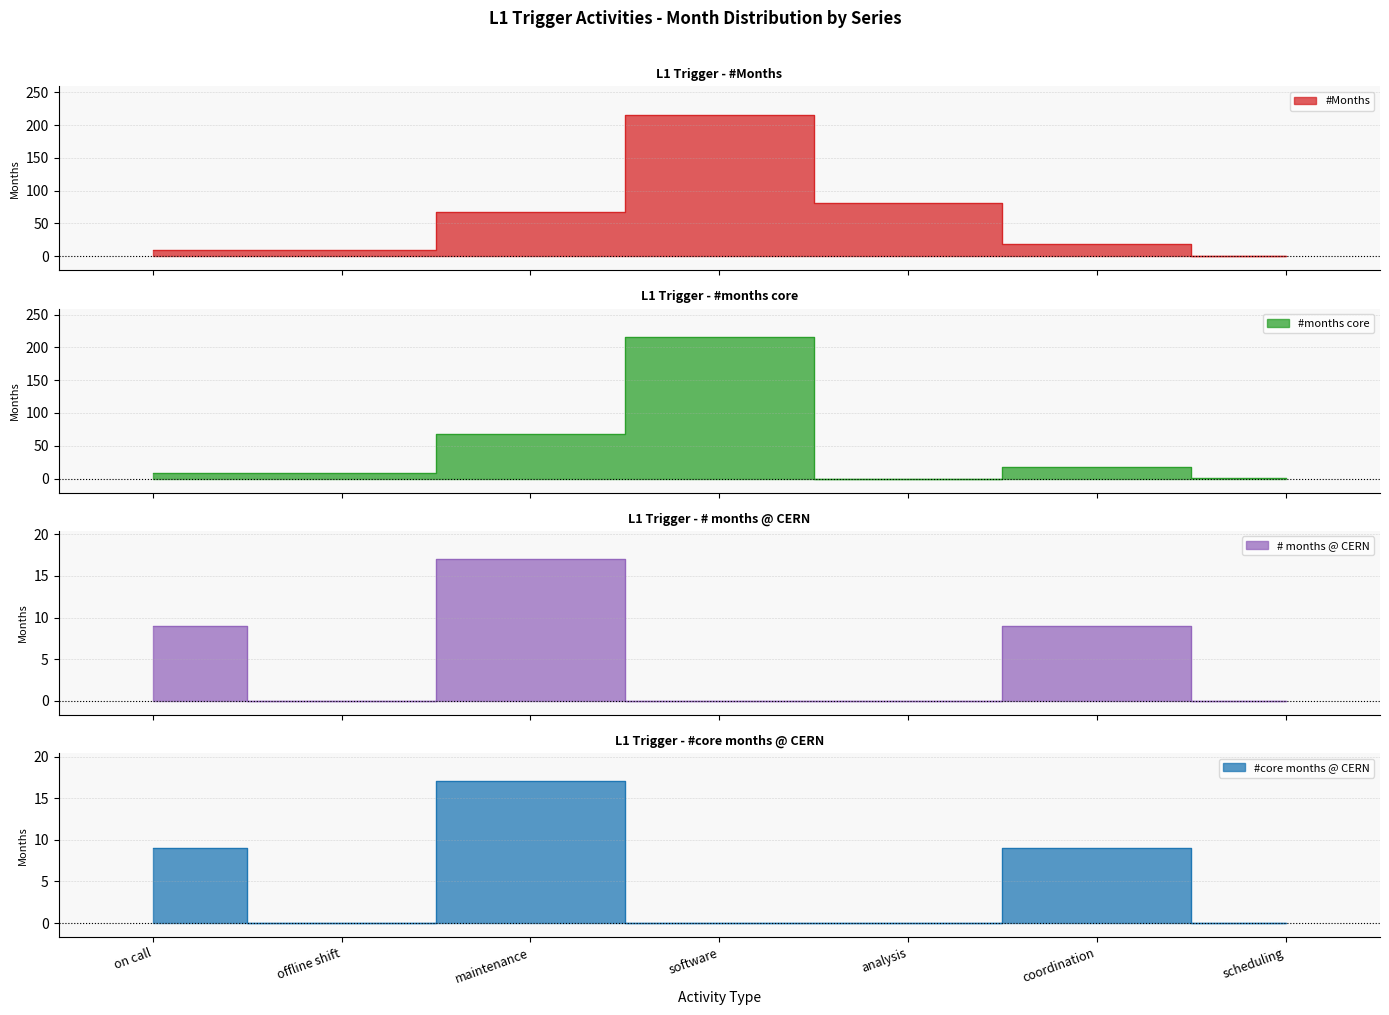

List the series in order of their peak value, highest first.

#Months, #months core, # months @ CERN, #core months @ CERN